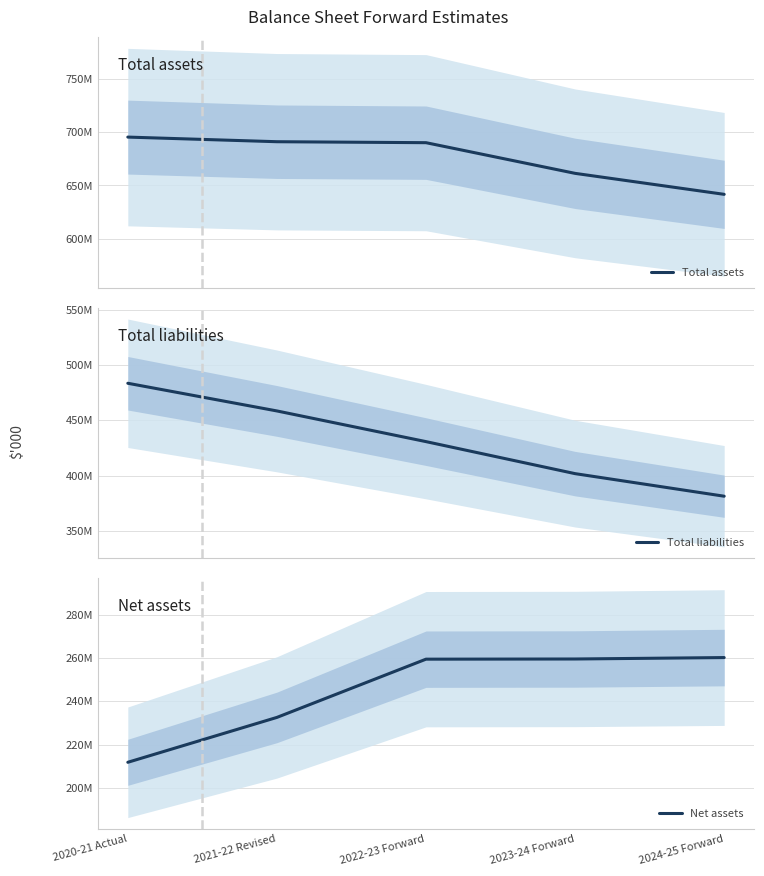

What is the difference between the second highest and minimum values in the Net assets series?

47538